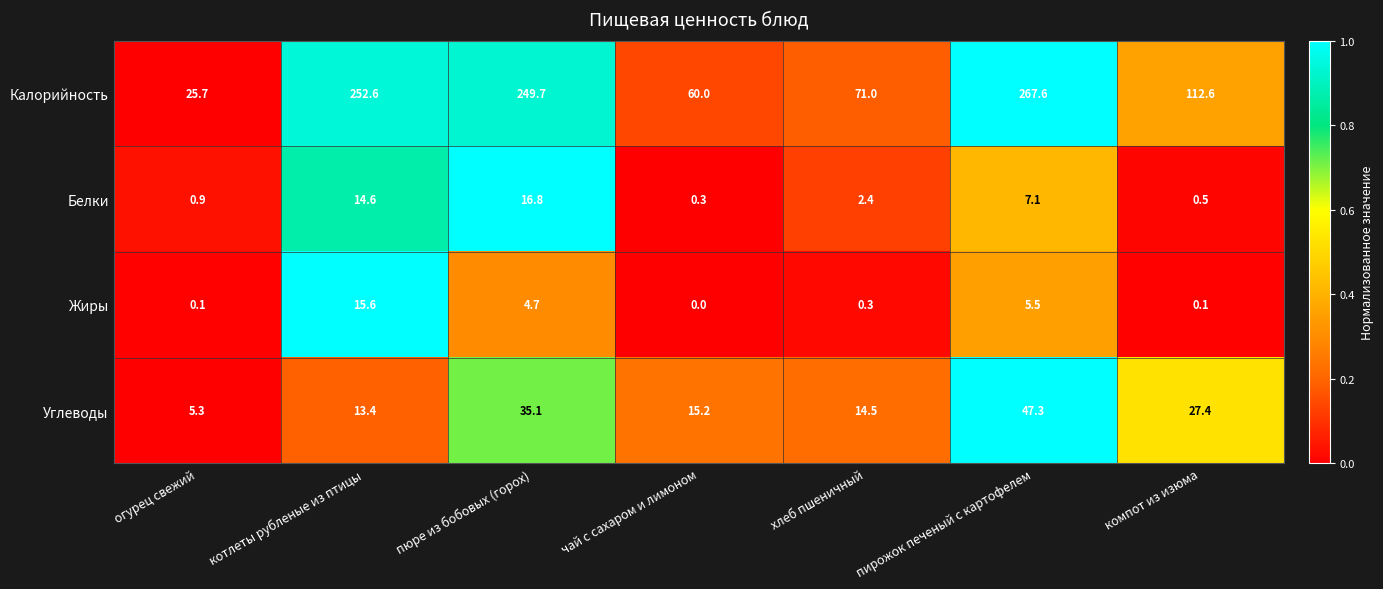

Is it true that Углеводы equals 64.2 at пирожок печеный с картофелем?

False